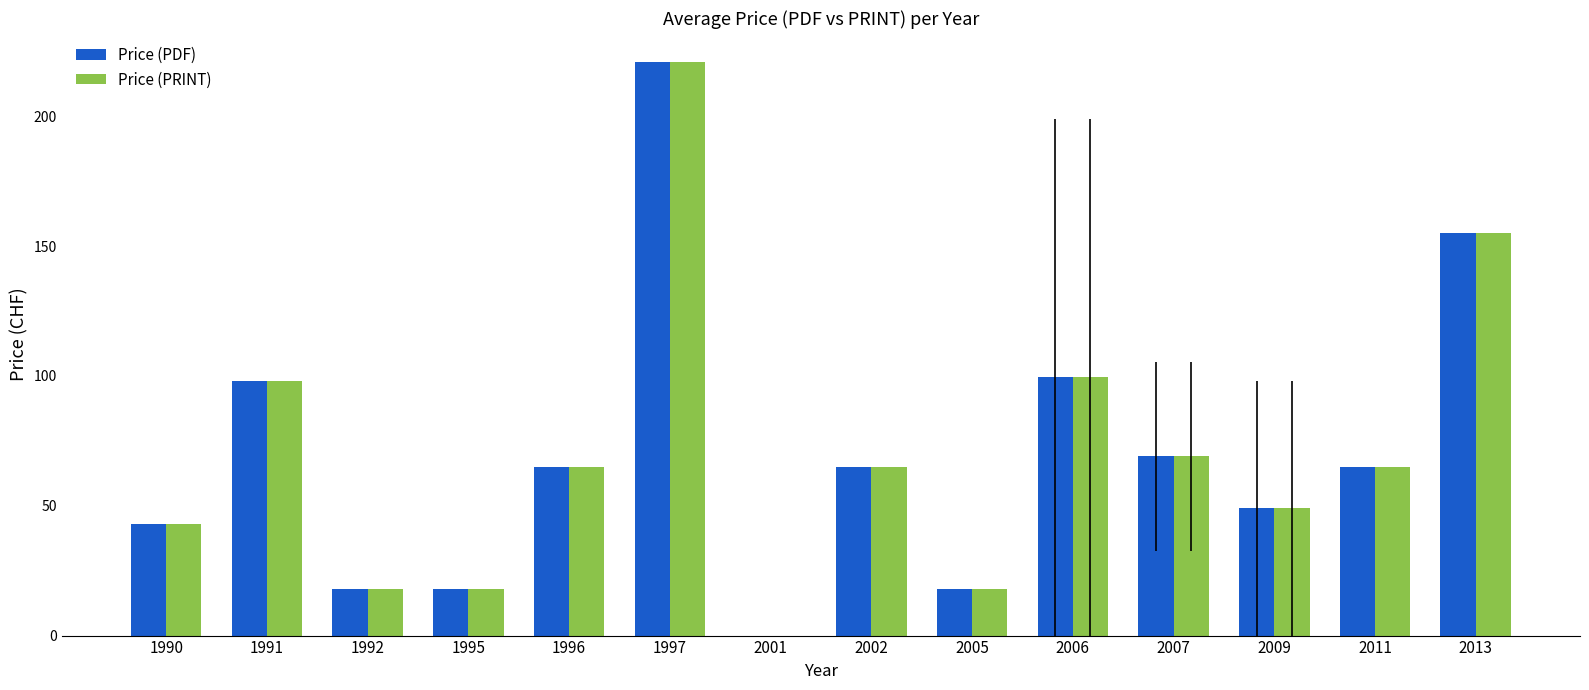

Reading left to right, what are all the values shown in this chart?

Price (PDF): 1990=43.0	1991=98.0	1992=18.0	1995=18.0	1996=65.0	1997=221.0	2001=0.0	2002=65.0	2005=18.0	2006=99.5	2007=69.0	2009=49.0	2011=65.0	2013=155.0
Price (PRINT): 1990=43.0	1991=98.0	1992=18.0	1995=18.0	1996=65.0	1997=221.0	2001=0.0	2002=65.0	2005=18.0	2006=99.5	2007=69.0	2009=49.0	2011=65.0	2013=155.0